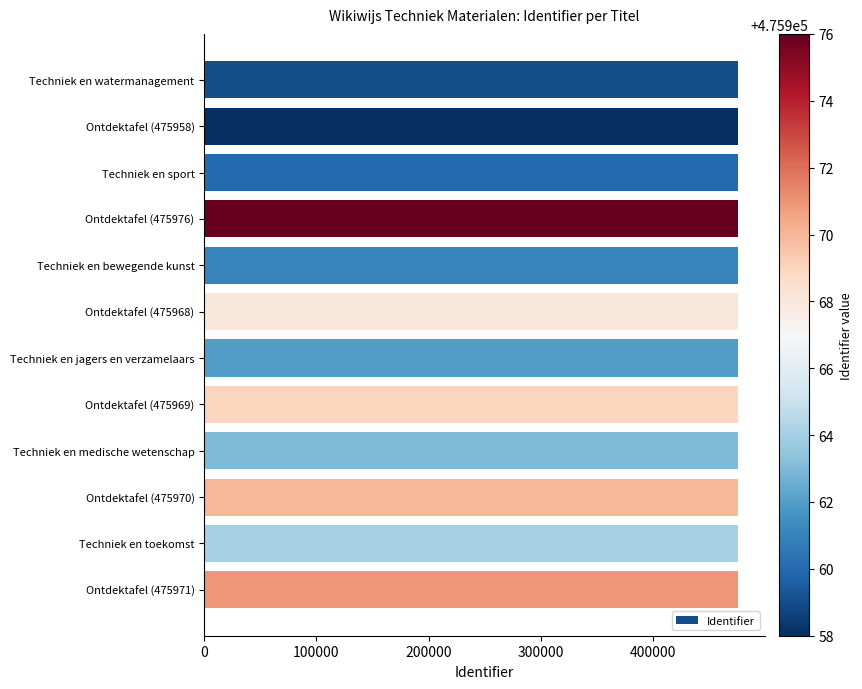

Approximately how many times larger is the value at Ontdektafel (475969) compared to Techniek en watermanagement?

1.0